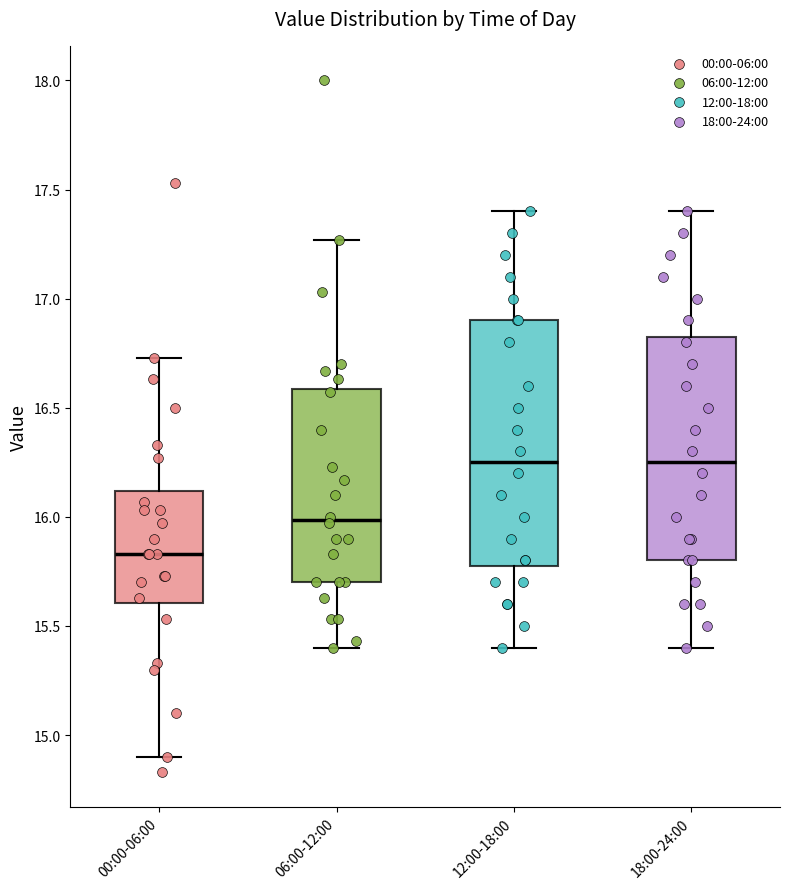

Reading left to right, transcribe this box plot: for each box, give where its median line is, the range the box spans, and where its two whiskers end, as read against the y-axis. The values are not printed on the chart, so give them approximately, as read against the axis.

00:00-06:00: median 15.85, box 15.60 to 16.10, whiskers 14.90 to 16.75
06:00-12:00: median 16.00, box 15.70 to 16.60, whiskers 15.40 to 17.25
12:00-18:00: median 16.25, box 15.80 to 16.90, whiskers 15.40 to 17.40
18:00-24:00: median 16.25, box 15.80 to 16.85, whiskers 15.40 to 17.40